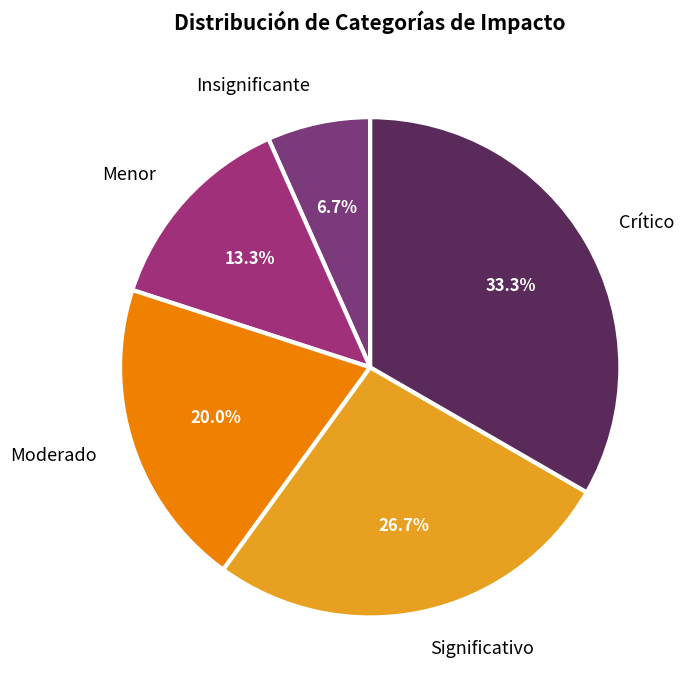

Which has a higher value, Menor or Moderado?

Moderado